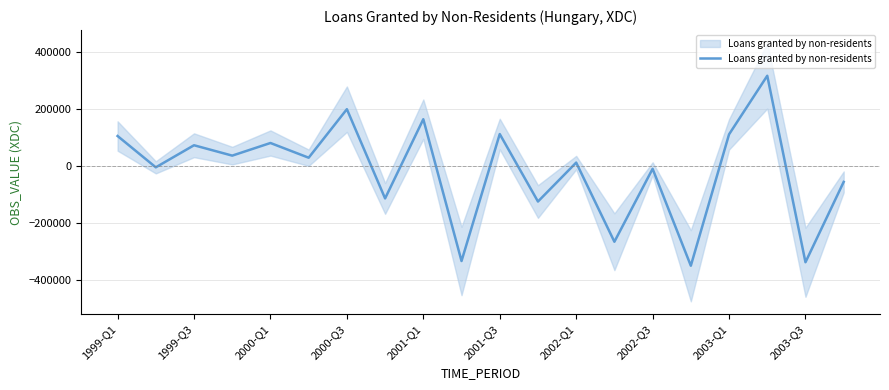

Is this an area chart (filled region under the line)?

No